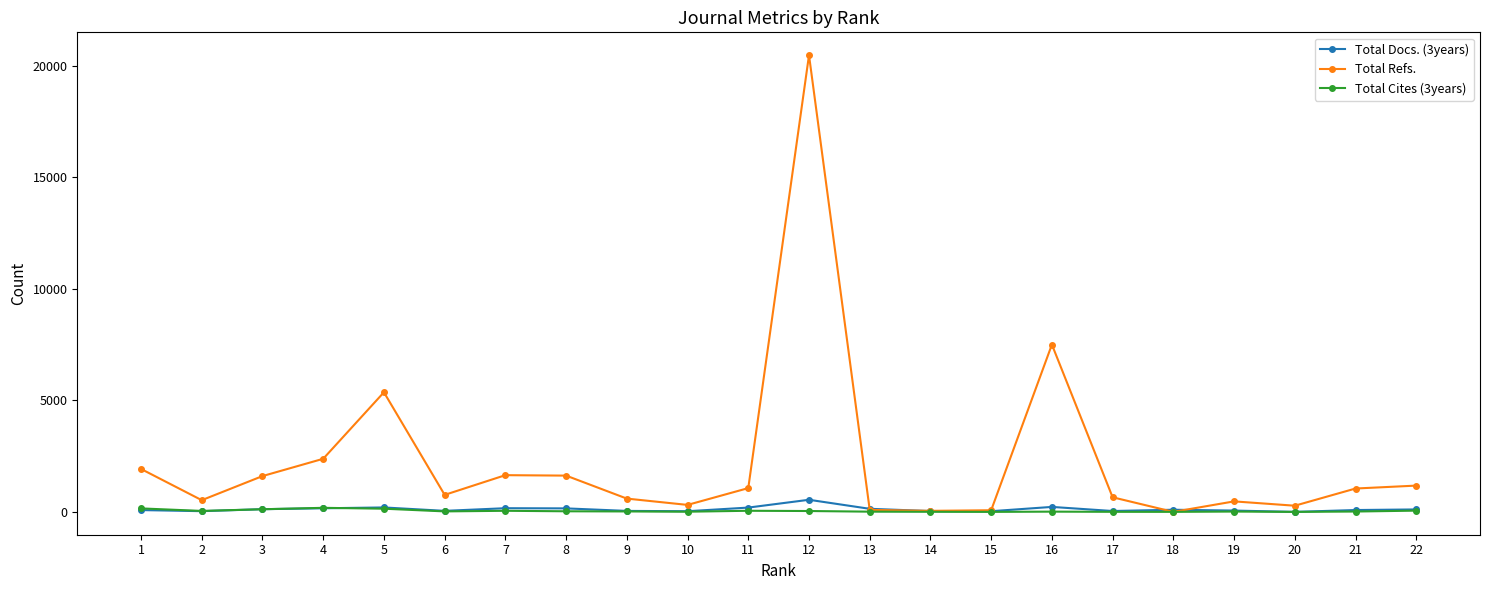

How many data points does each series have?

22